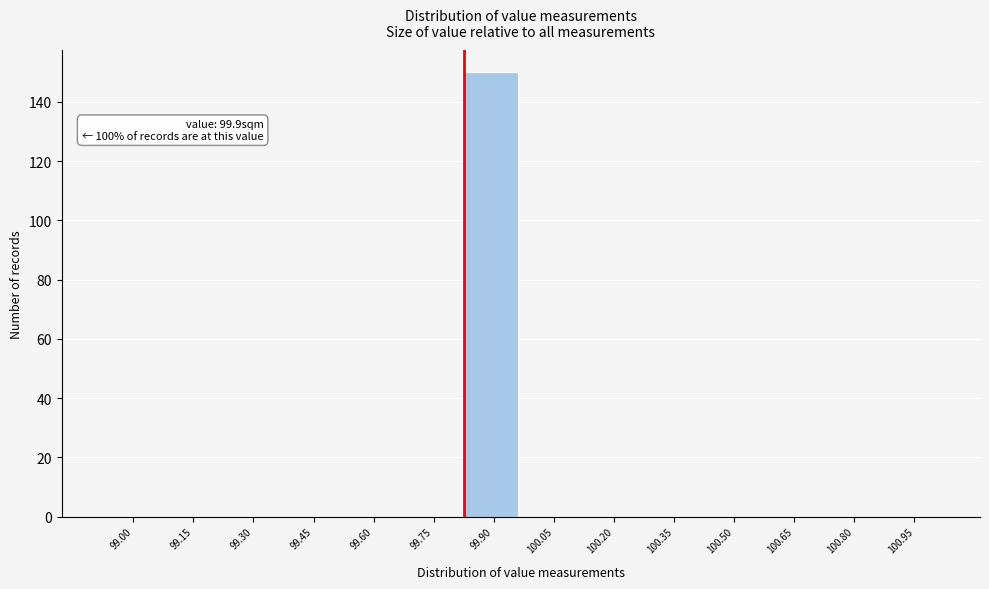

Reading left to right, extract all data points from this chart.

99.00=0	99.15=0	99.30=0	99.45=0	99.60=0	99.75=0	99.90=150	100.05=0	100.20=0	100.35=0	100.50=0	100.65=0	100.80=0	100.95=0